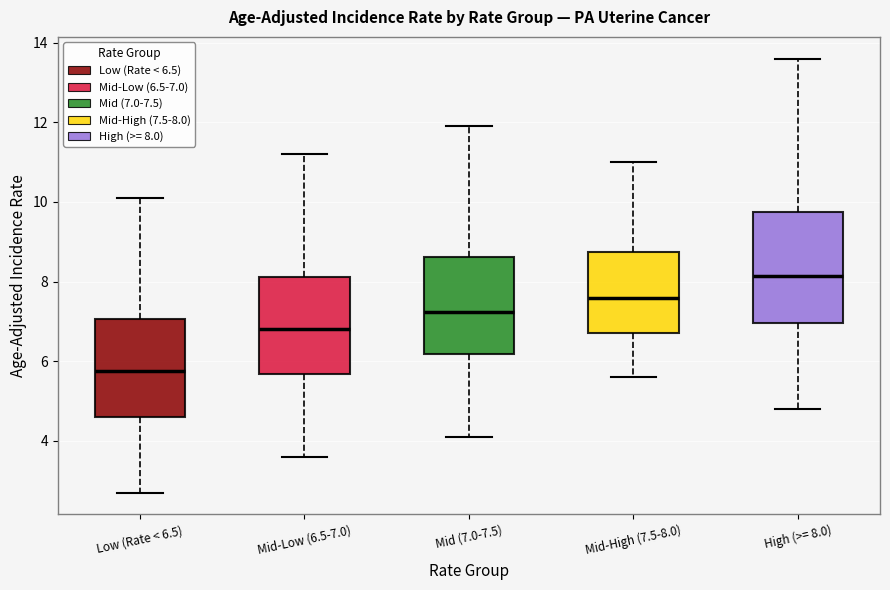

Which box has the highest median line?

High (>= 8.0)